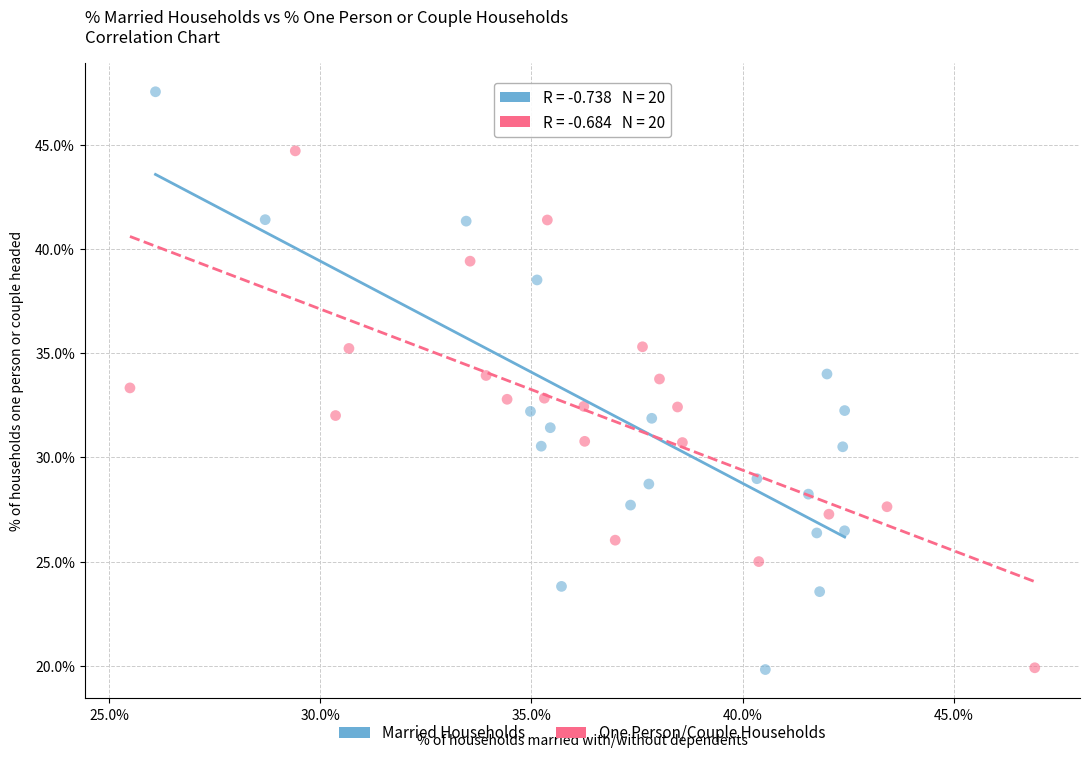

Which series has the largest Y range (max minus min)?

Married Households